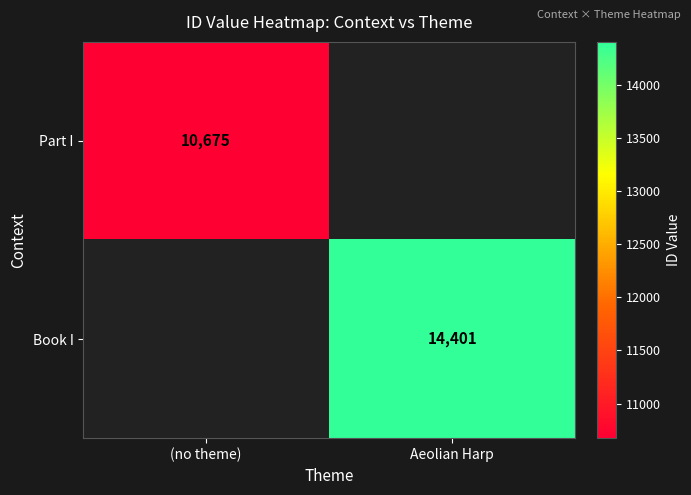

How many data points does each series have?

2